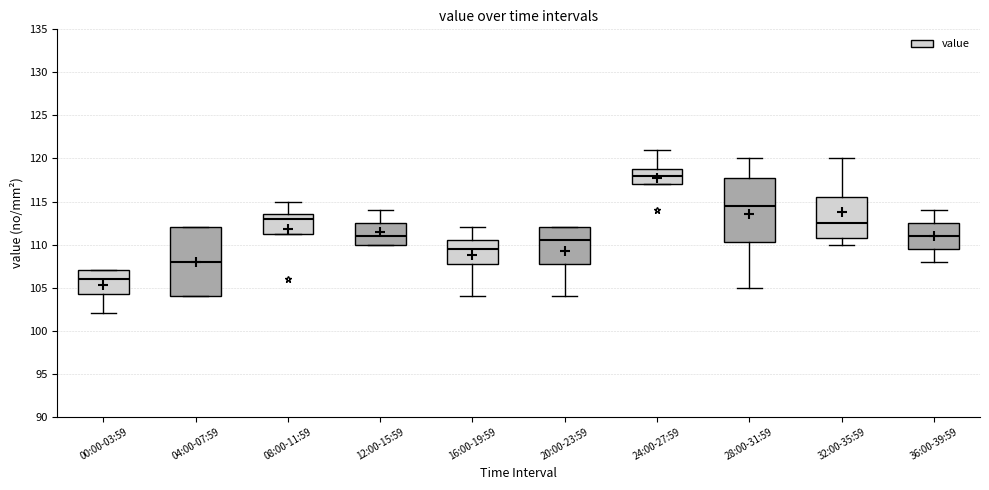

Where does the median line of the box for 36:00-39:59 sit on the y-axis? The values are not printed on the chart, so give them approximately, as read against the axis.

111.0